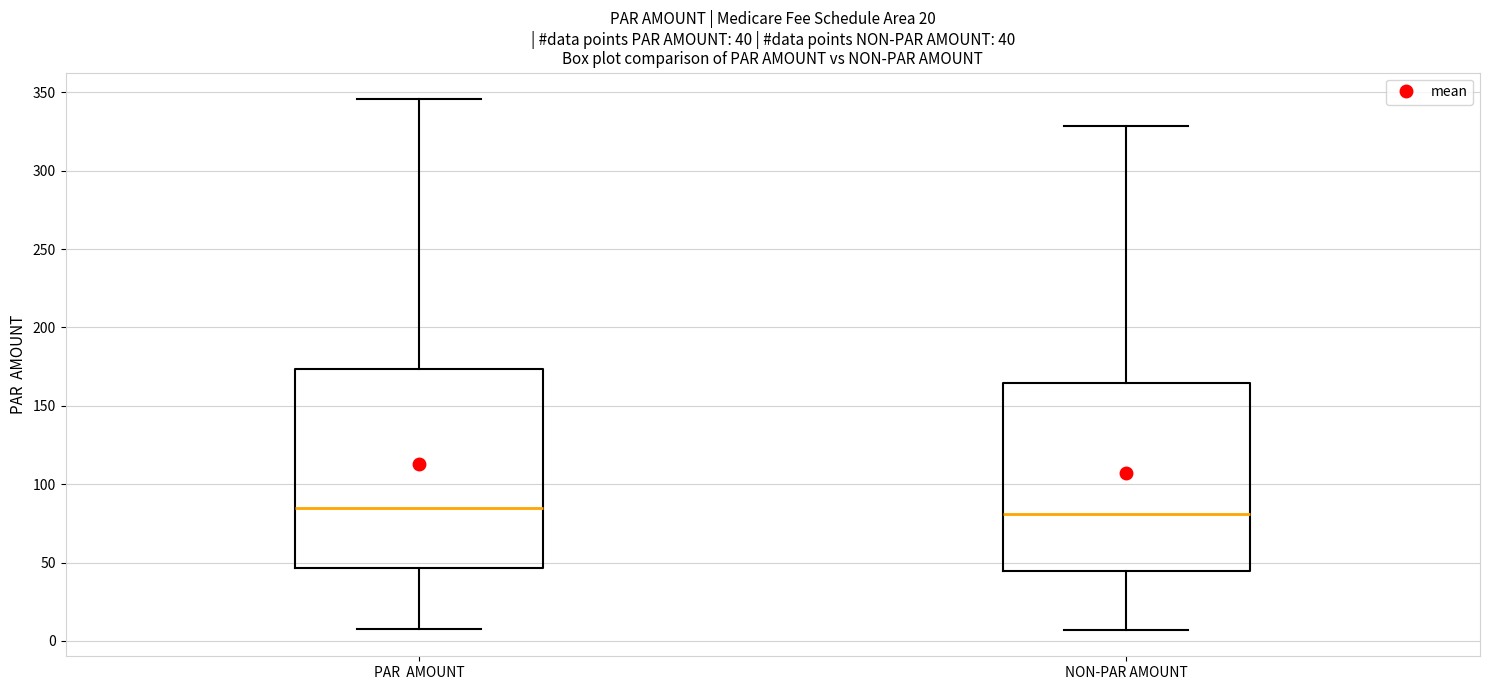

Which box is the tallest, from its lower edge to its upper edge?

PAR AMOUNT